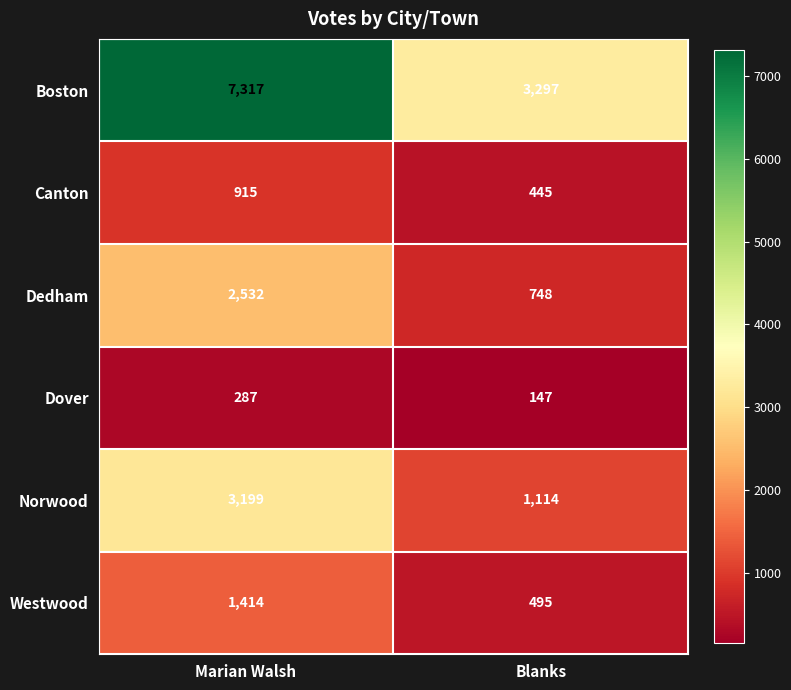

Which series has the widest spread of values?

Boston